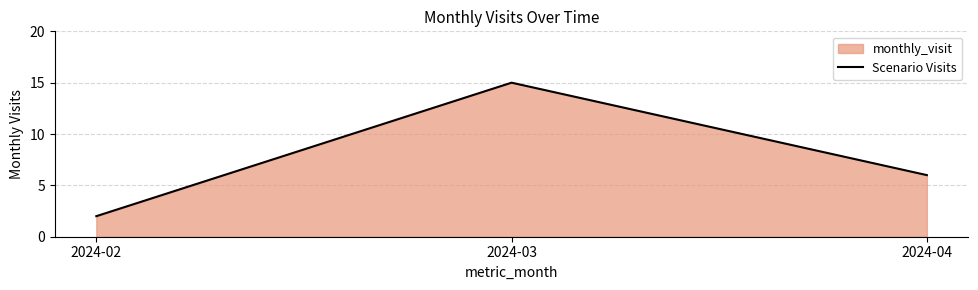

Reading left to right, transcribe all the data shown in this chart.

2024-02=2	2024-03=15	2024-04=6